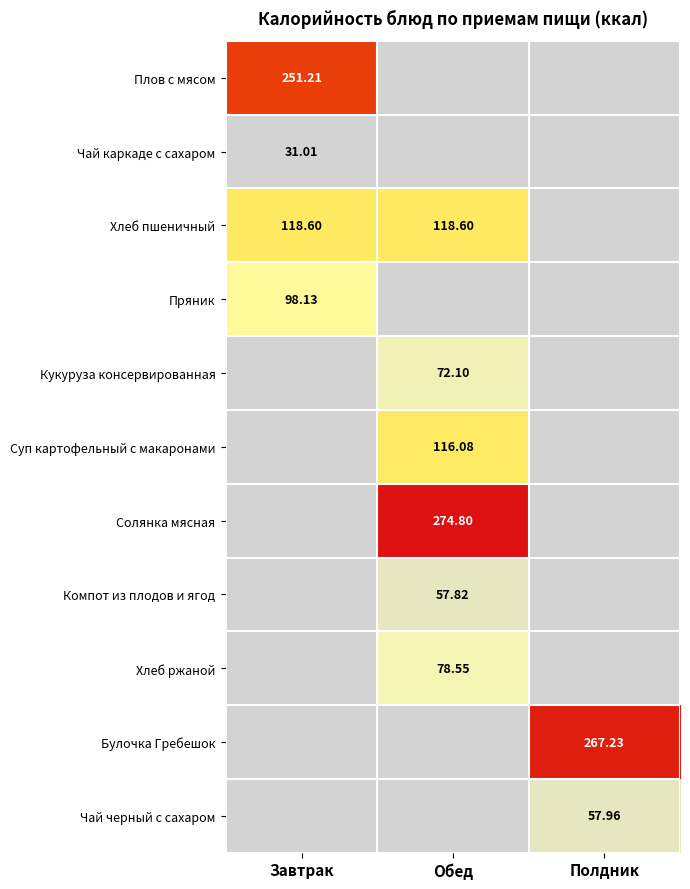

Is the value of Хлеб пшеничный at Завтрак greater than the value of Плов с мясом at Завтрак?

No